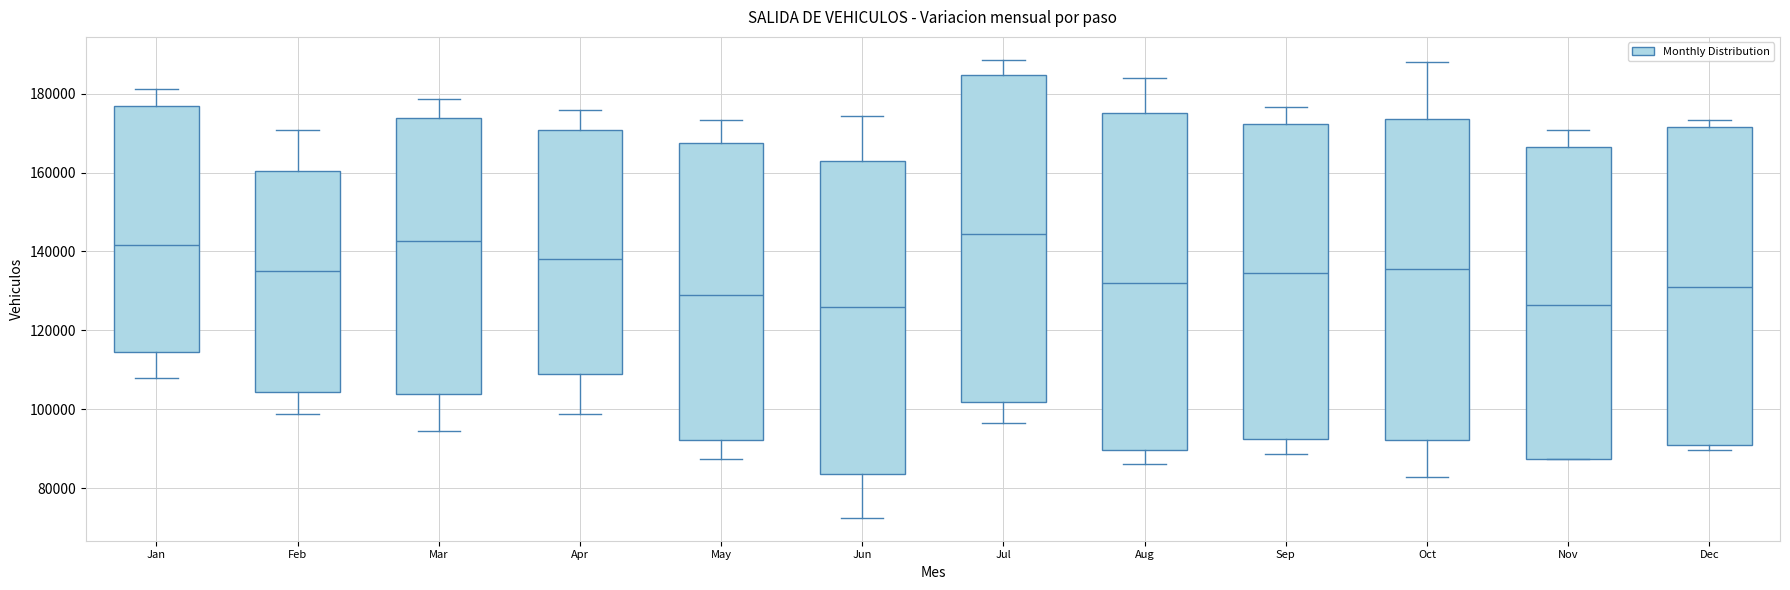

Reading left to right, transcribe this box plot: for each box, give where its median line is, the range the box spans, and where its two whiskers end, as read against the y-axis. The values are not printed on the chart, so give them approximately, as read against the axis.

Jan: median 142000, box 114000 to 176000, whiskers 108000 to 182000
Feb: median 136000, box 104000 to 160000, whiskers 98000 to 170000
Mar: median 142000, box 104000 to 174000, whiskers 94000 to 178000
Apr: median 138000, box 108000 to 170000, whiskers 98000 to 176000
May: median 130000, box 92000 to 168000, whiskers 88000 to 174000
Jun: median 126000, box 84000 to 162000, whiskers 72000 to 174000
Jul: median 144000, box 102000 to 184000, whiskers 96000 to 188000
Aug: median 132000, box 90000 to 176000, whiskers 86000 to 184000
Sep: median 134000, box 92000 to 172000, whiskers 88000 to 176000
Oct: median 136000, box 92000 to 174000, whiskers 82000 to 188000
Nov: median 126000, box 88000 to 166000, whiskers 88000 to 170000
Dec: median 130000, box 90000 to 172000, whiskers 90000 (just below the box's lower edge) to 174000